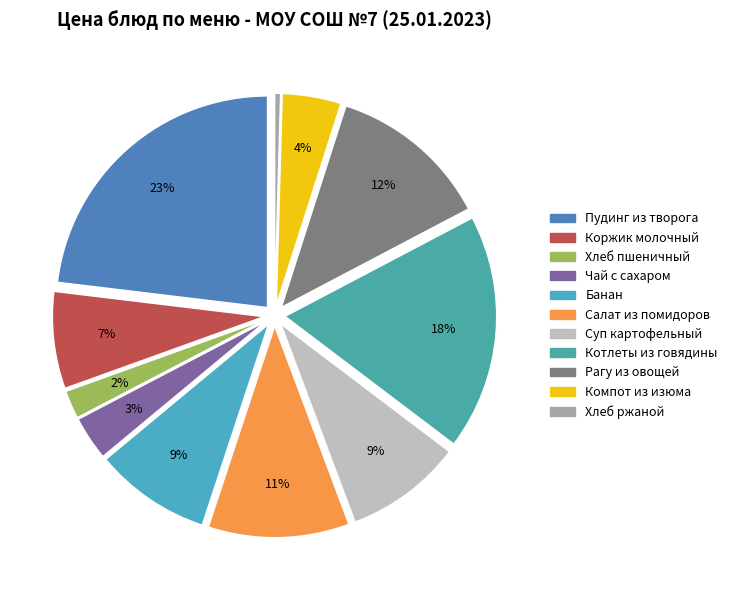

How many slices are in this pie chart?

11